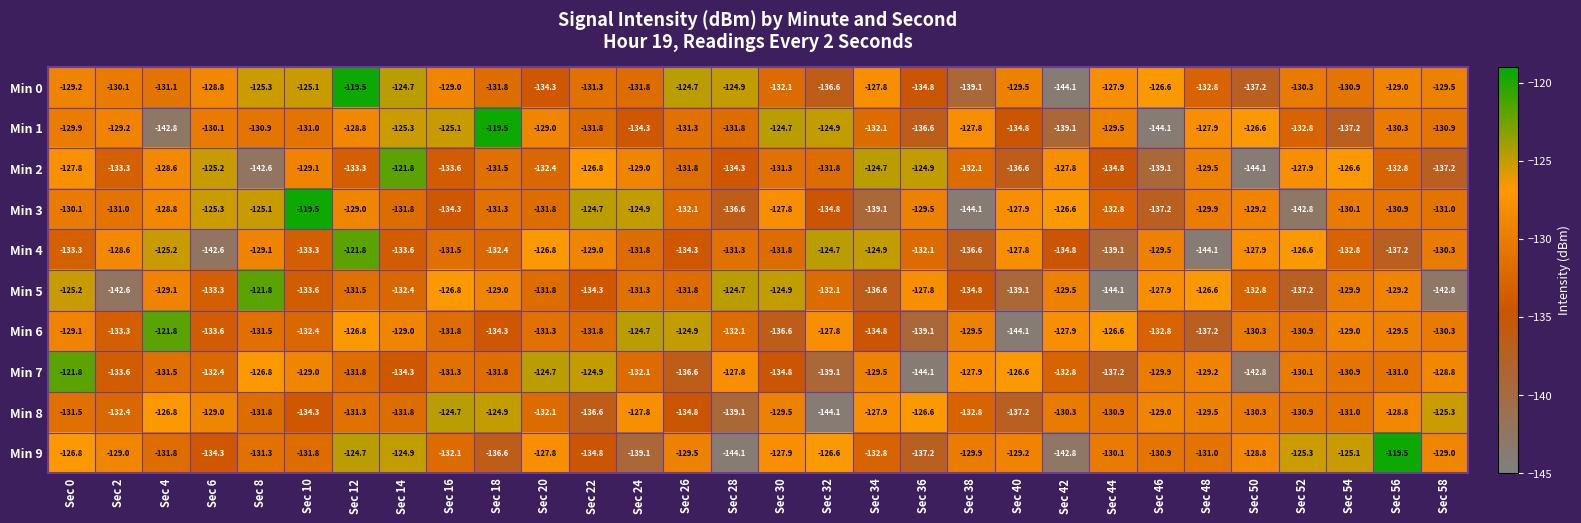

At which category is the sum across all series the highest?

Sec 12